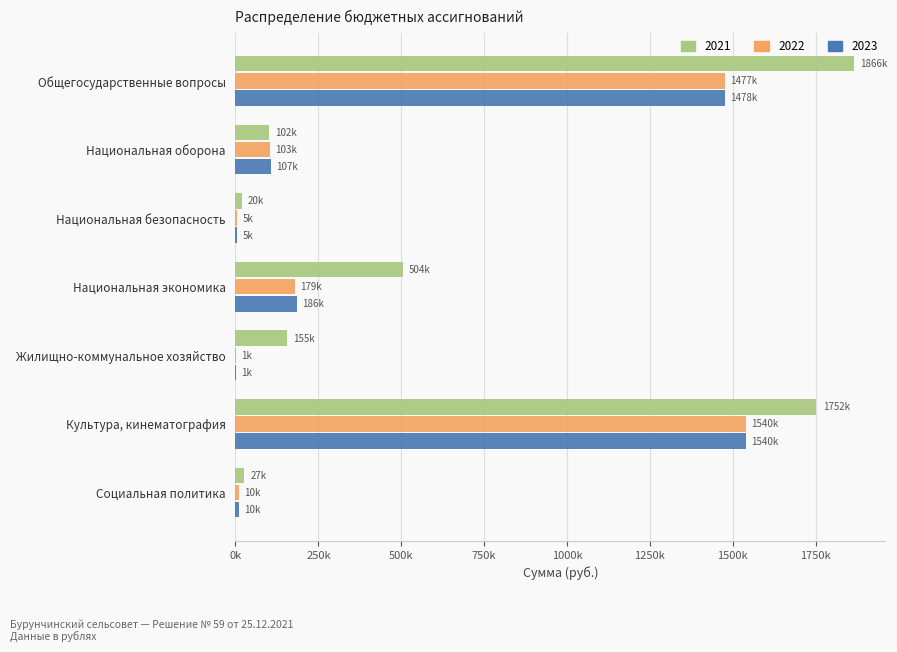

What are all the series names shown in the legend?

2021, 2022, 2023